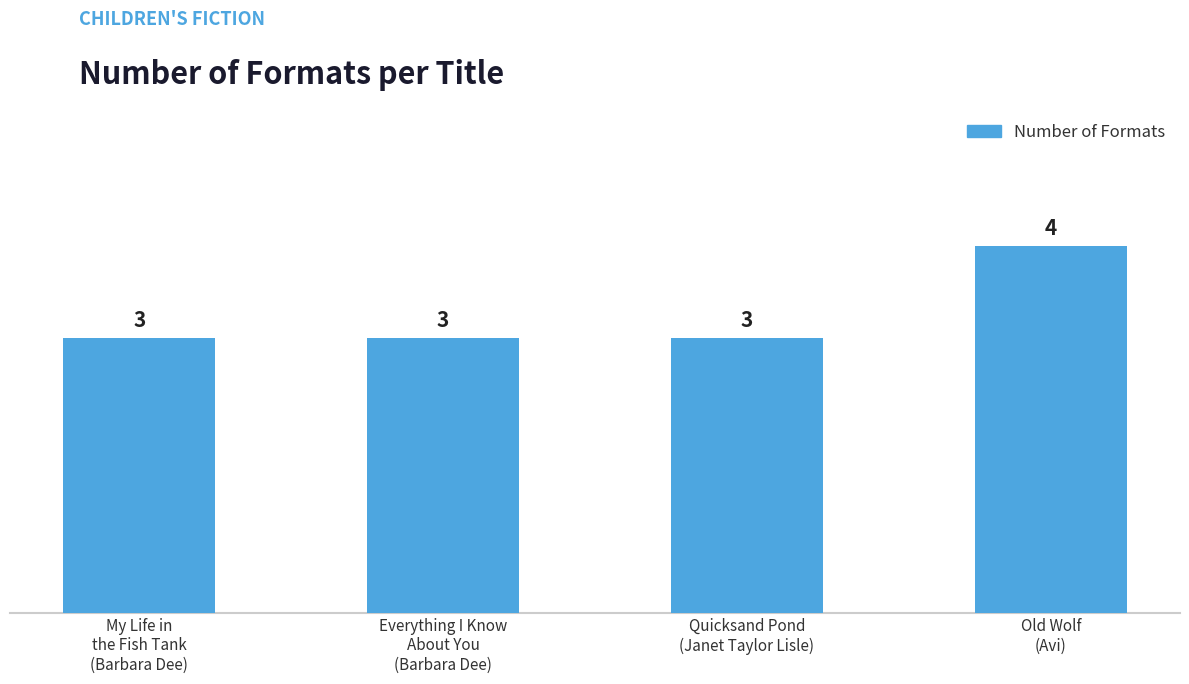

Count the values in the range 3 to 4.

4